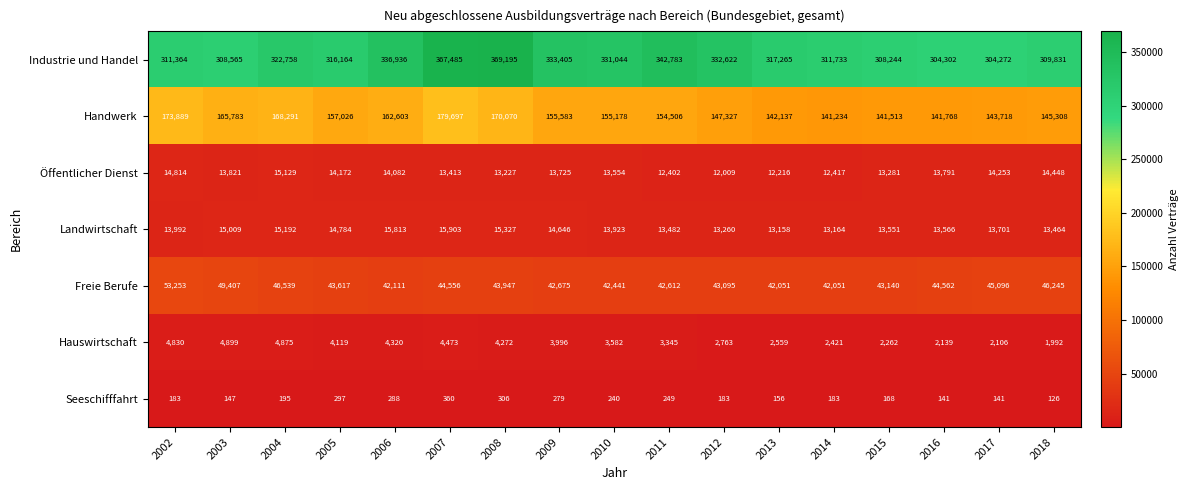

At how many categories does at least one series exceed 47226?

17